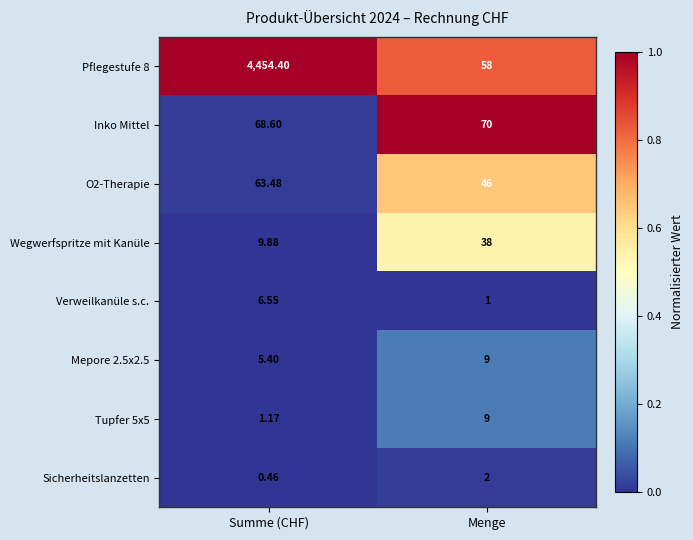

At which label is Wegwerfspritze mit Kanüle closest to 23?

Summe (CHF)